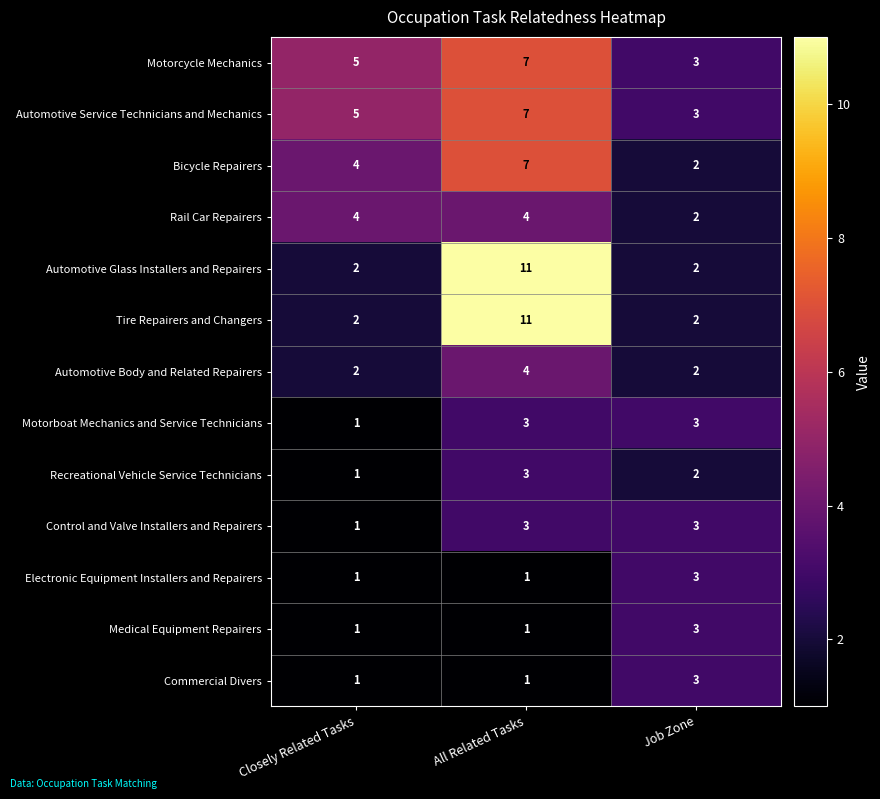

Count the number of data series in this chart.

13